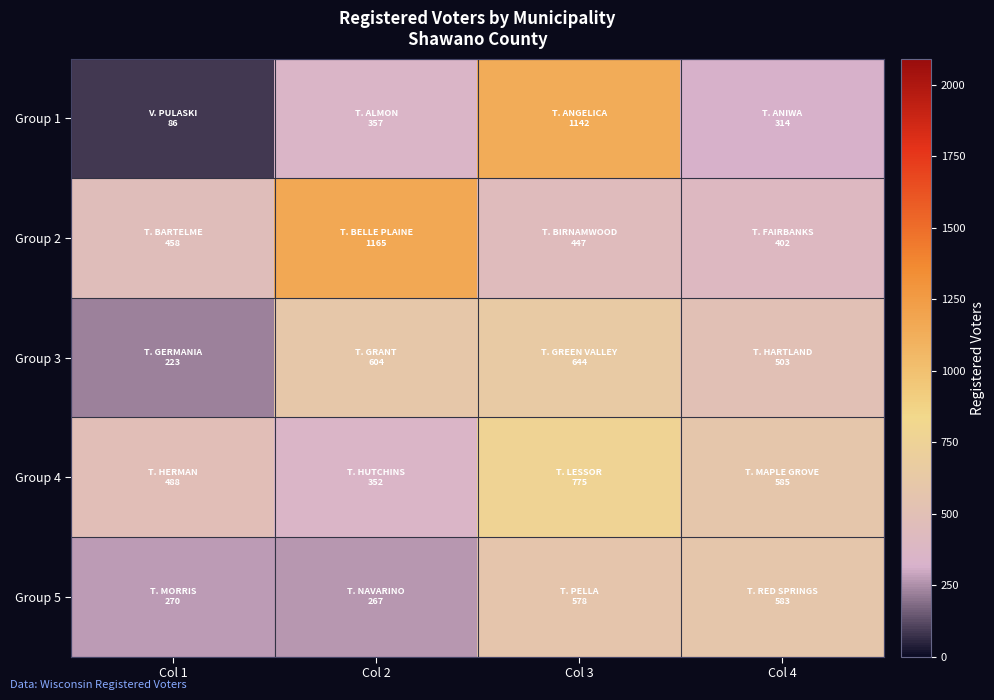

Between Col 3 and Col 4, which is larger?

Col 3